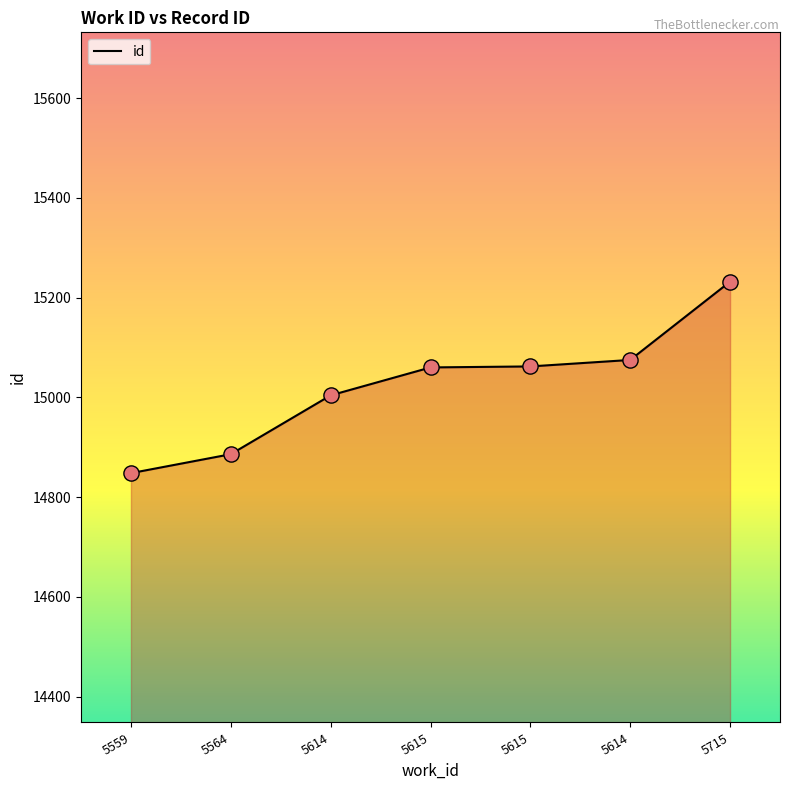

What is the change in value from 5564 to 5614?

+118